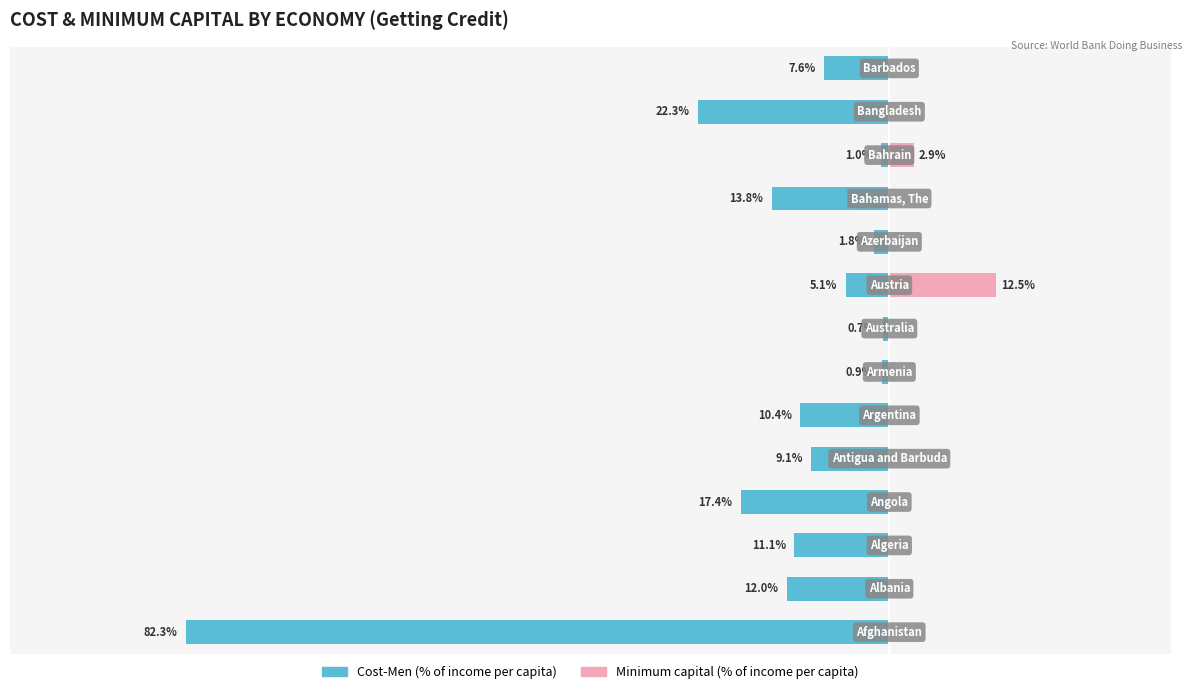

At 1, list the series in order from largest to smallest.

Minimum capital (% income per capita), Cost-Men (% income per capita)